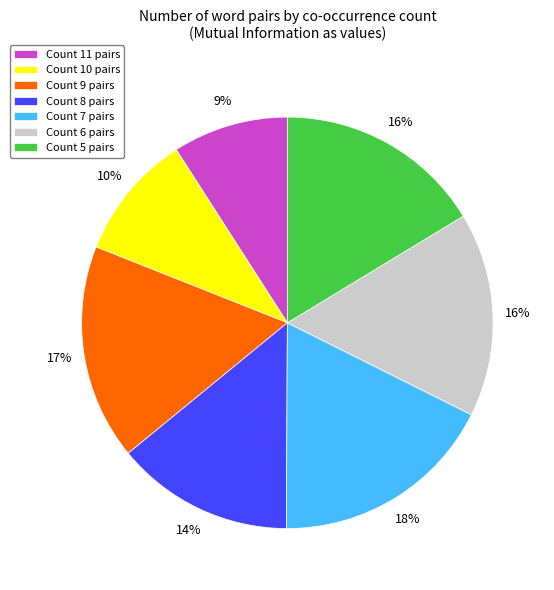

Do Count 10 pairs and Count 9 pairs together represent more than half of the pie?

No